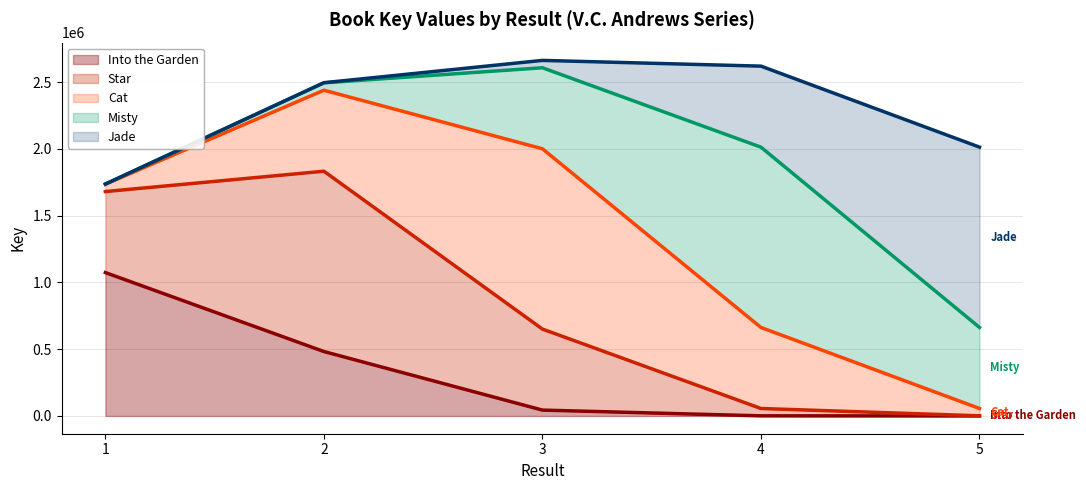

At which category does Misty (median) reach its first local peak?

3